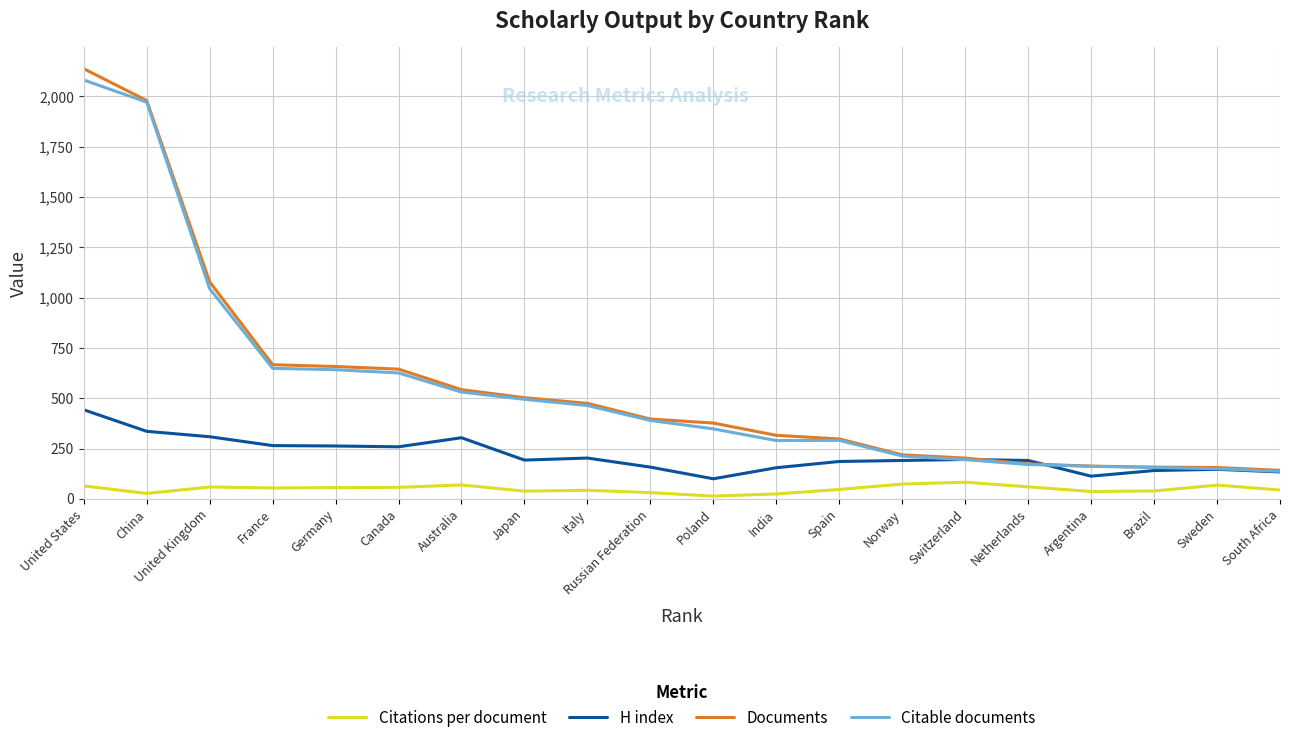

What is the sum of all Citable documents values?

11009.0